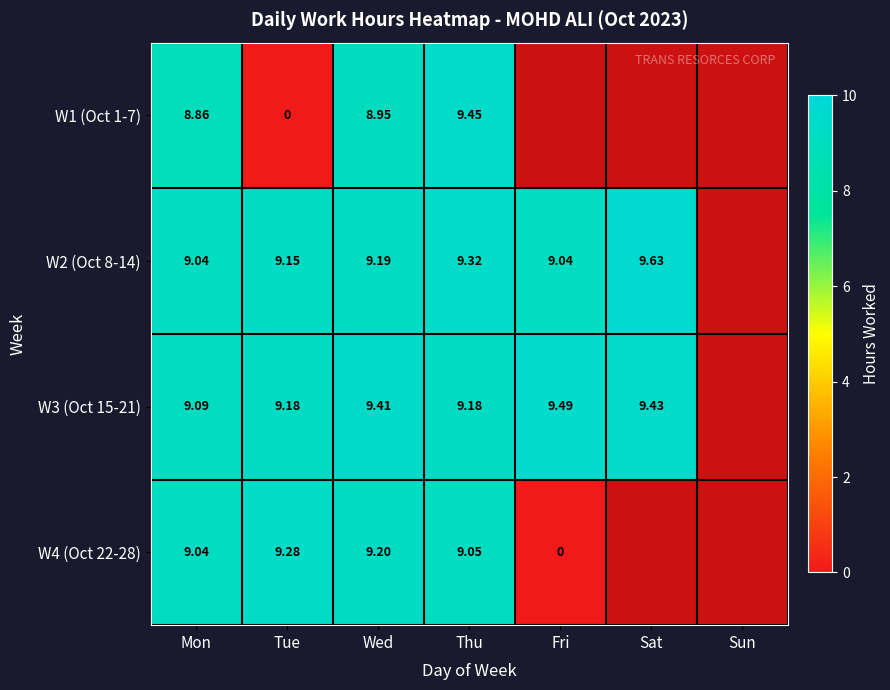

Is the value of W1 (Oct 1-7) at Thu greater than the value of W4 (Oct 22-28) at Fri?

Yes